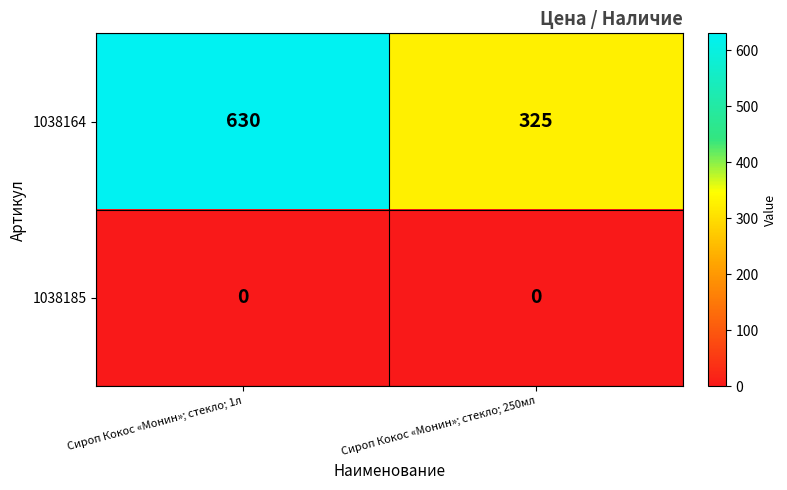

What is the greatest value displayed?

630